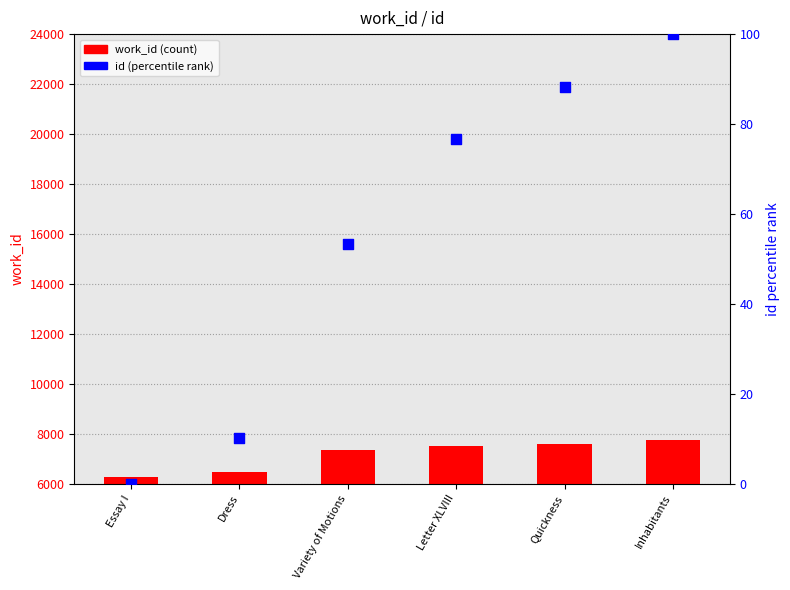

Is the value of work_id at Essay I greater than the value of id (percentile) at Letter XLVIII?

Yes